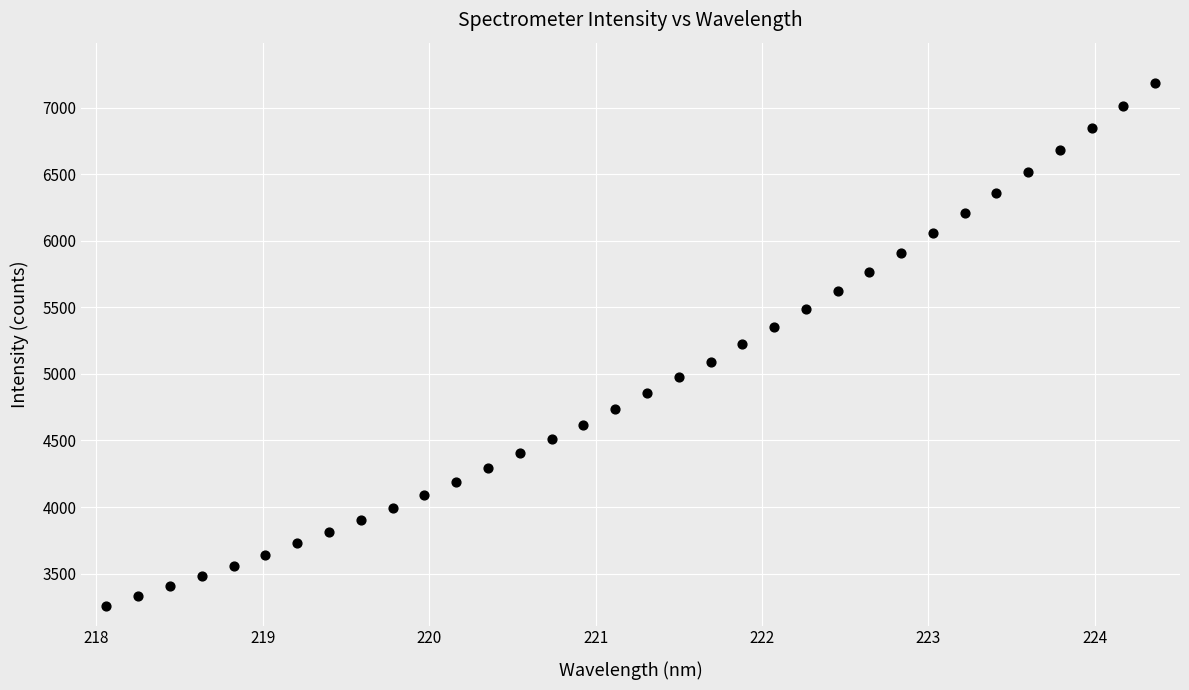

What is the range of Y values (max minus min)?

3930.8